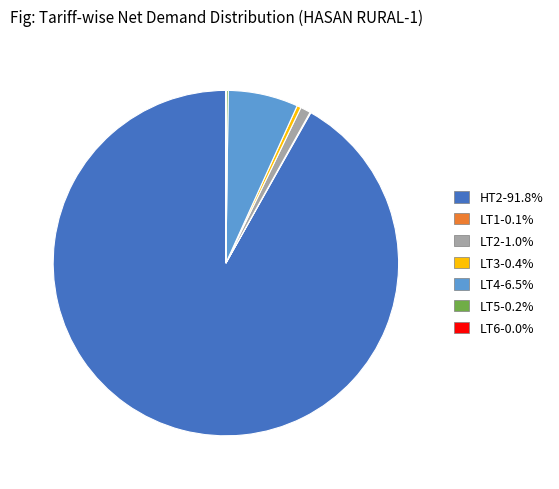

Is there any slice that represents more than half of the pie?

Yes